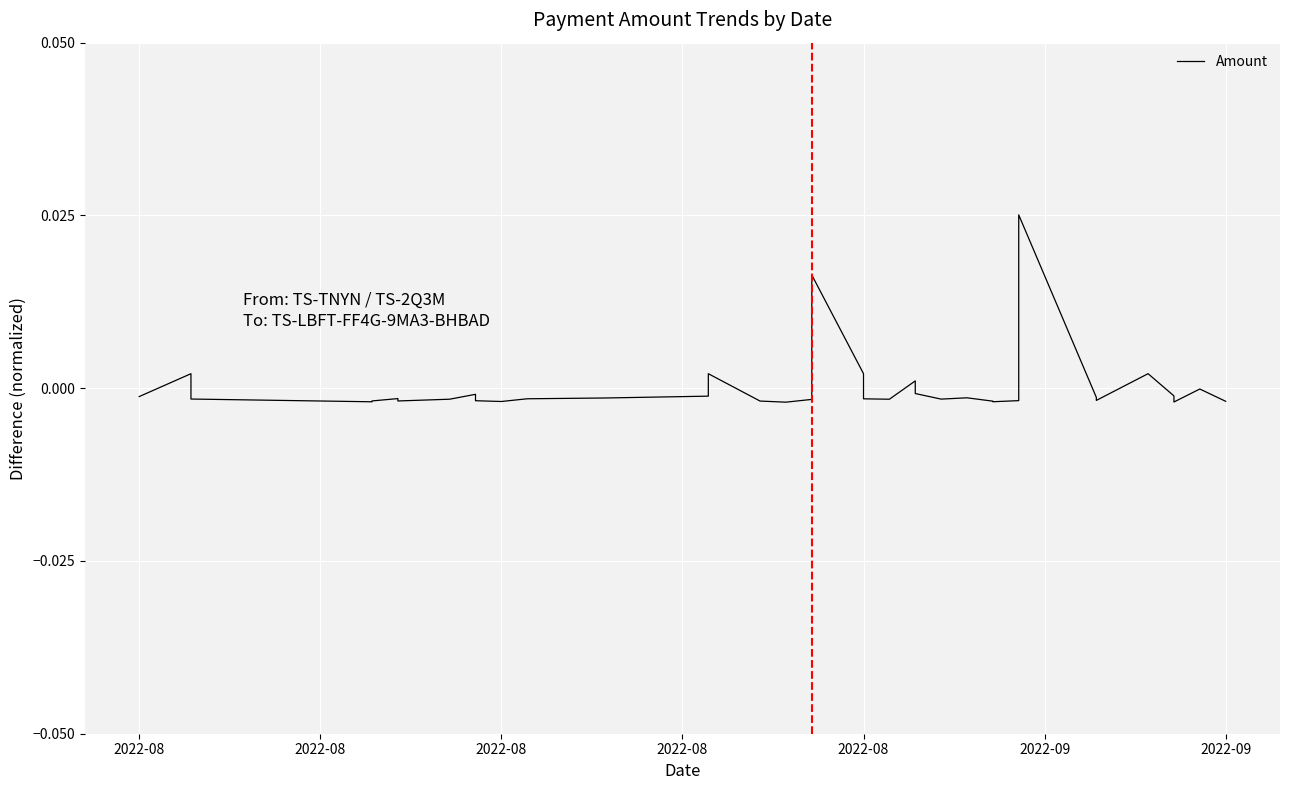

The value at 37 is -0.0. True or false?

False